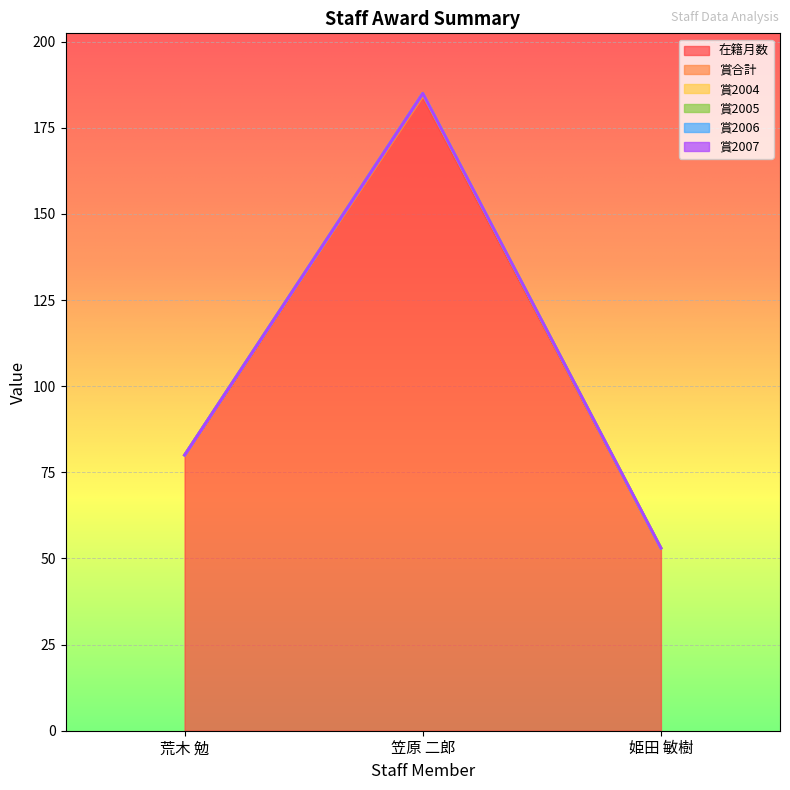

Rank the categories by 賞2007 value from lowest to highest.

荒木 勉, 笠原 二郎, 姫田 敏樹